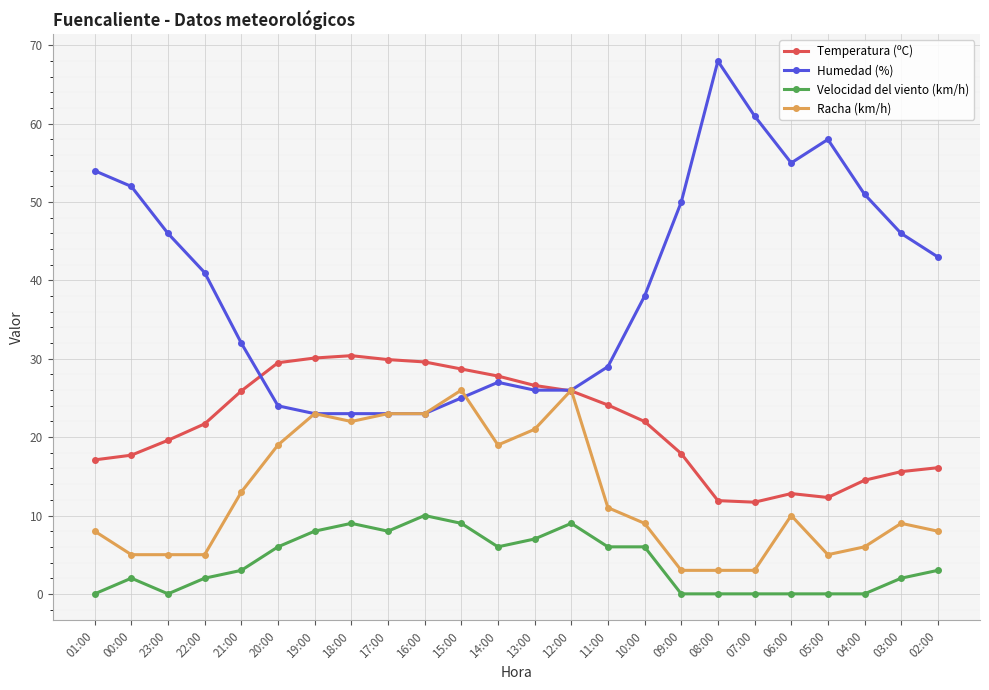

Read the Racha (km/h) value at 18:00.

22.0